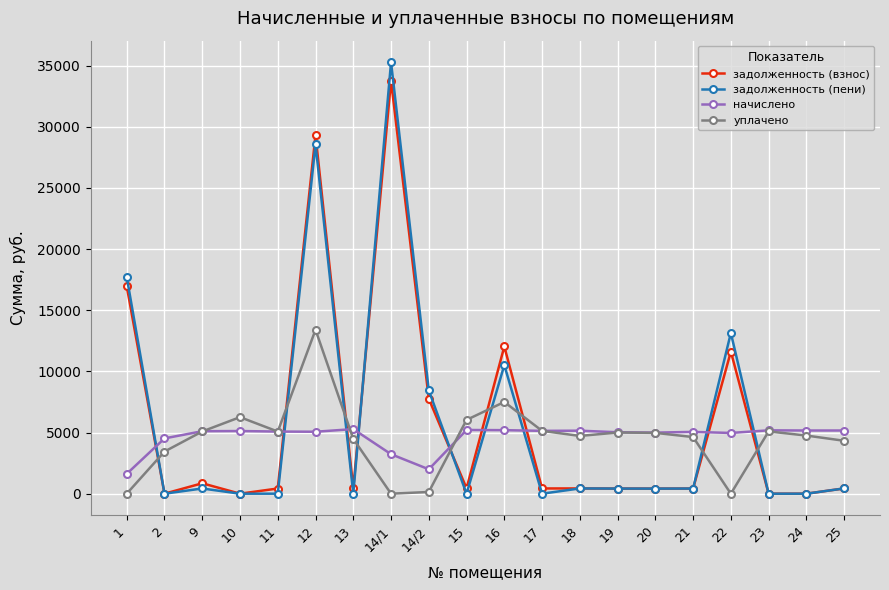

Which label corresponds to the largest value in the chart?

14/1